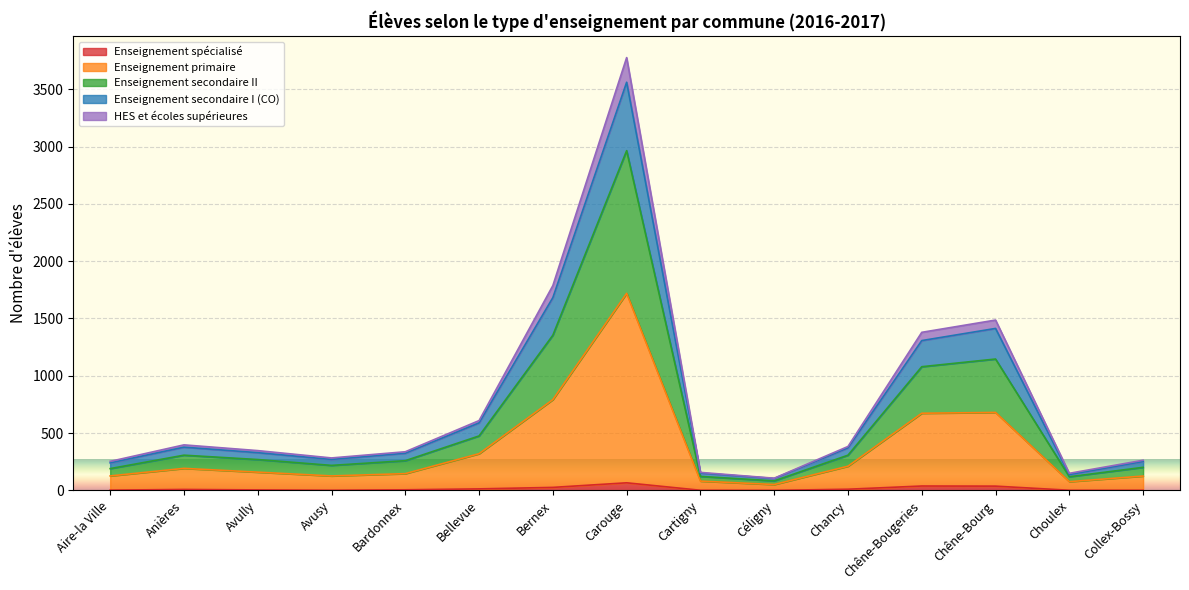

At which category is the sum across all series the highest?

Carouge